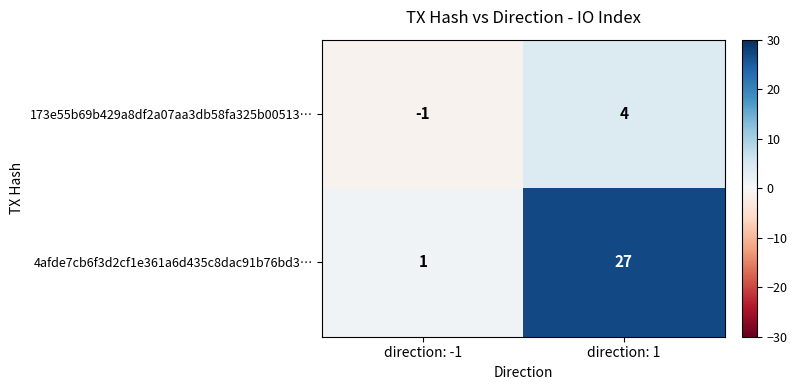

What is the sum of the 4afde7cb6f3d2cf1e361a6d435c8dac91b76bd3… values at direction: 1 and direction: -1?

28